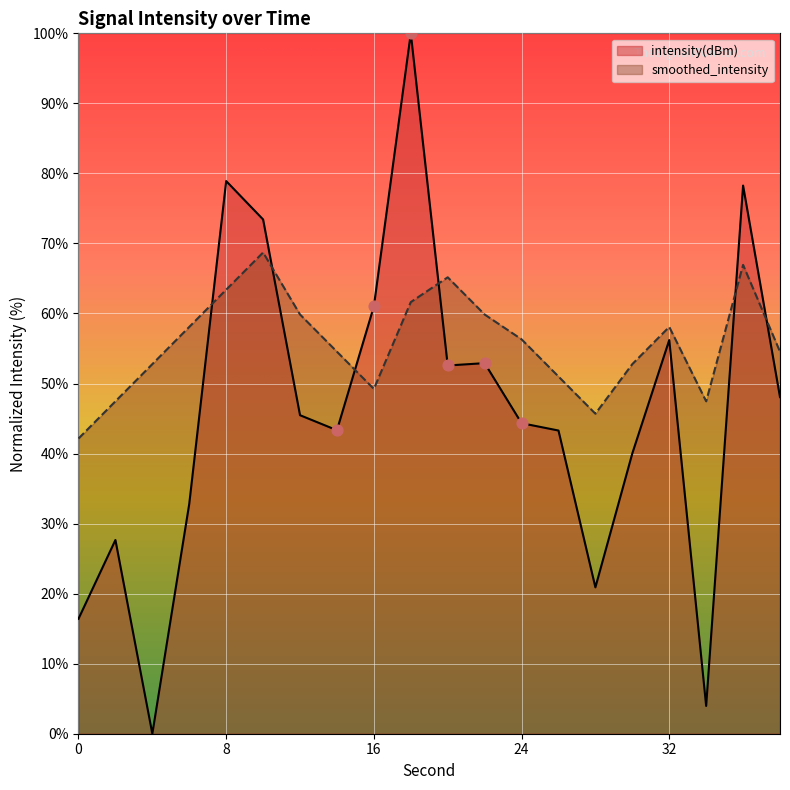

Which series has the largest Y range (max minus min)?

intensity(dBm)